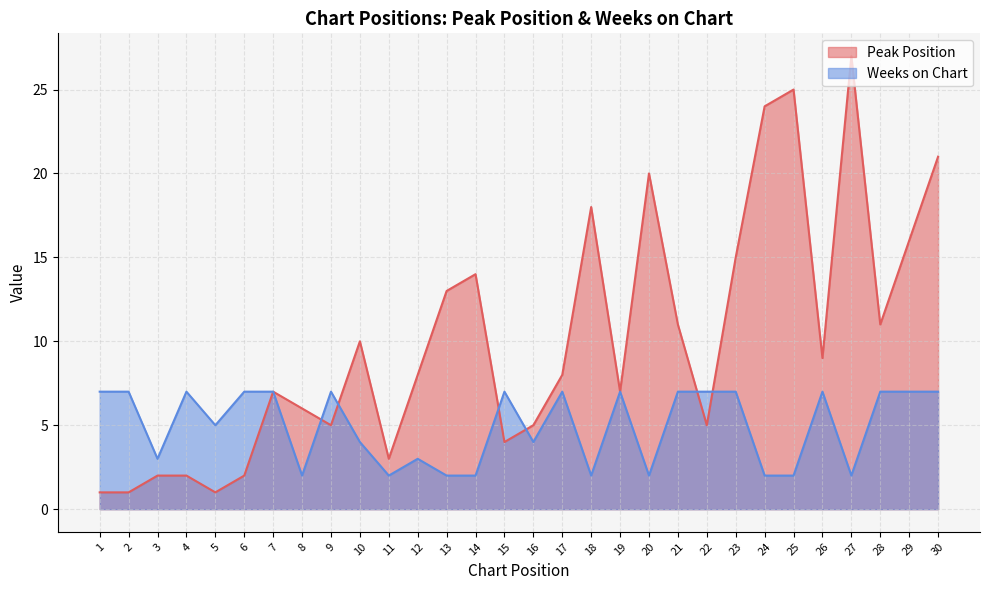

How many interior local valleys does the Peak Position series have?

8